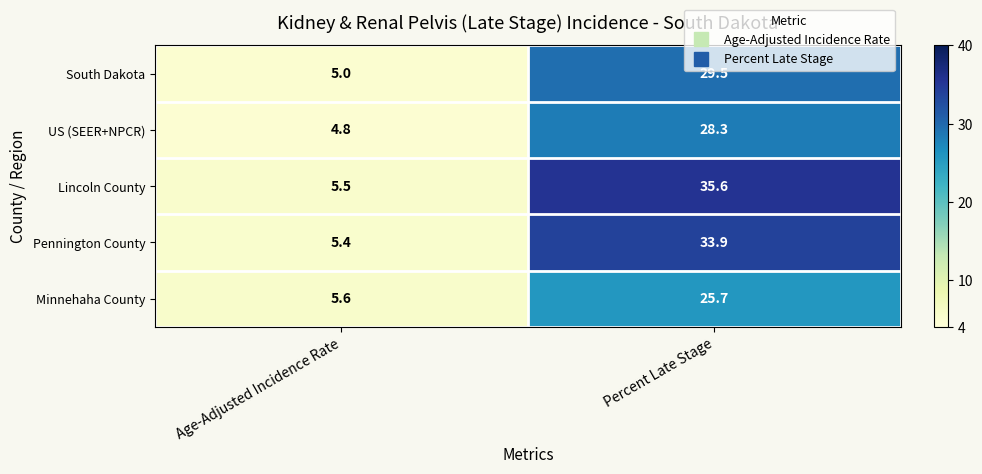

At which label does Pennington County reach its peak?

Percent Late Stage